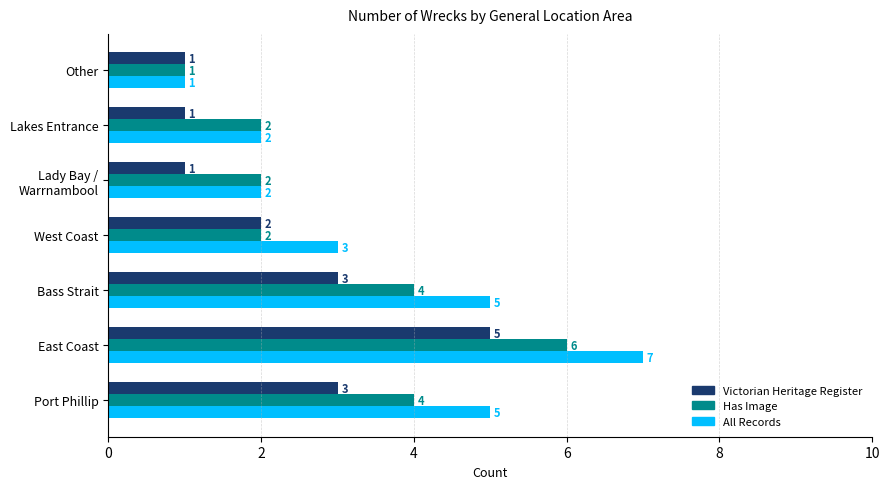

What is the average value of the Has Image series?

3